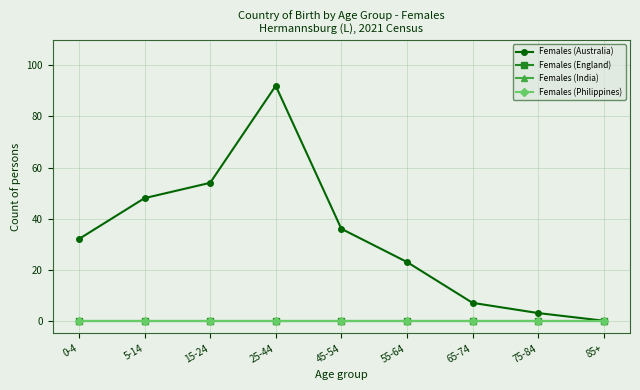

What is the label of the 7th point from the left?

65-74